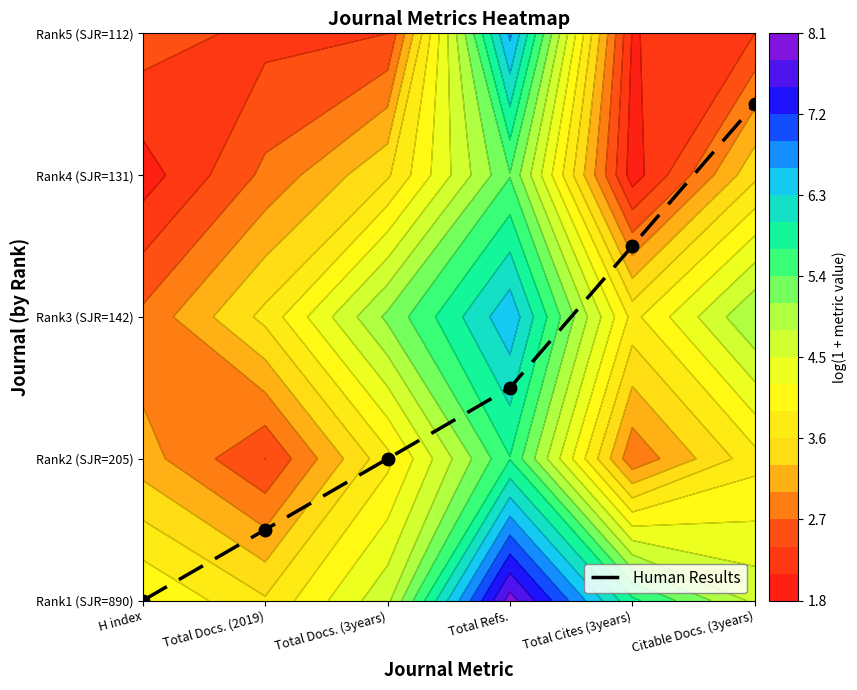

What is the difference between the maximum and minimum values?

3.5